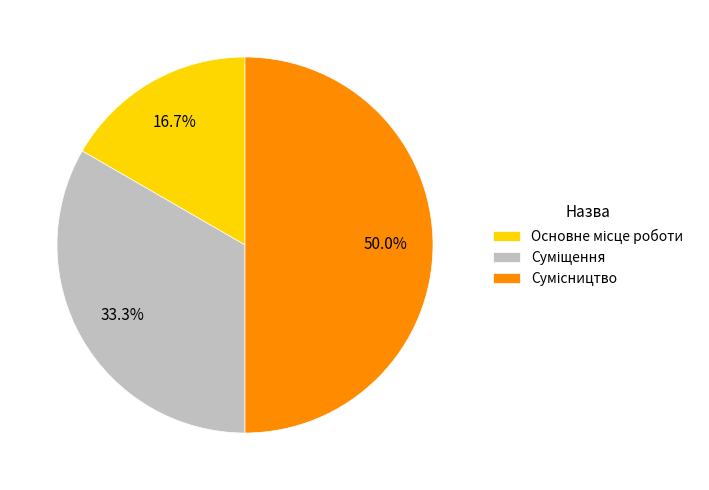

Rank the categories by value from lowest to highest.

Основне місце роботи, Суміщення, Сумісництво